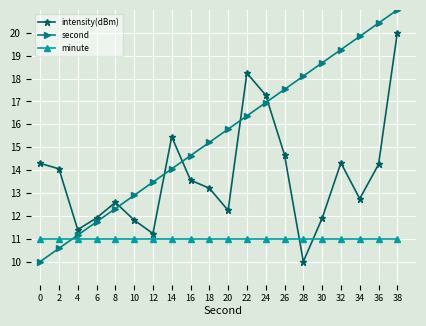

Between 16 and 18, which series saw the biggest shift?

second